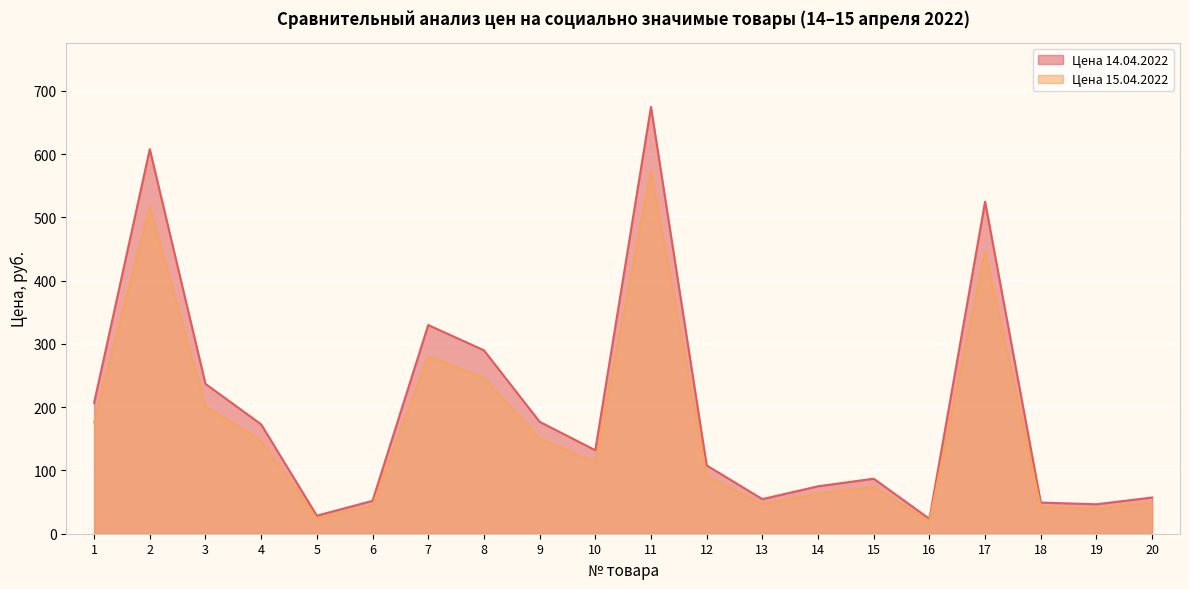

At which category is the sum across all series the highest?

11